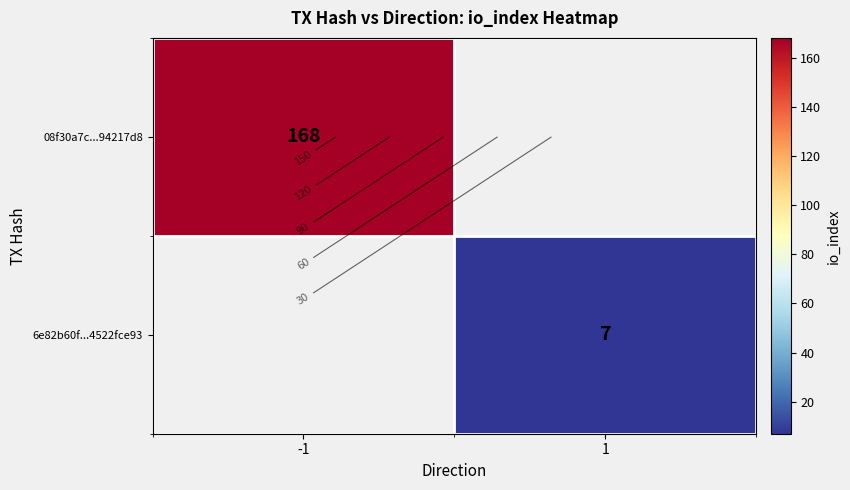

How many distinct data groups are displayed?

2